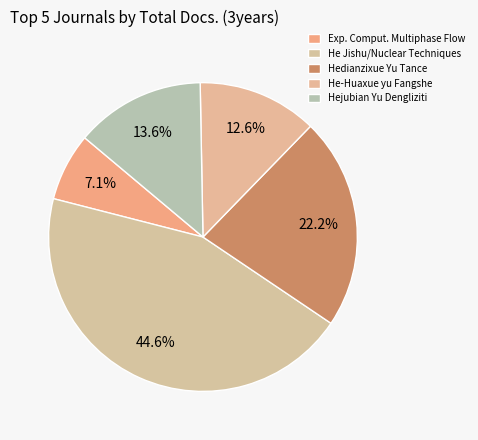

How many segments does this pie chart have?

5